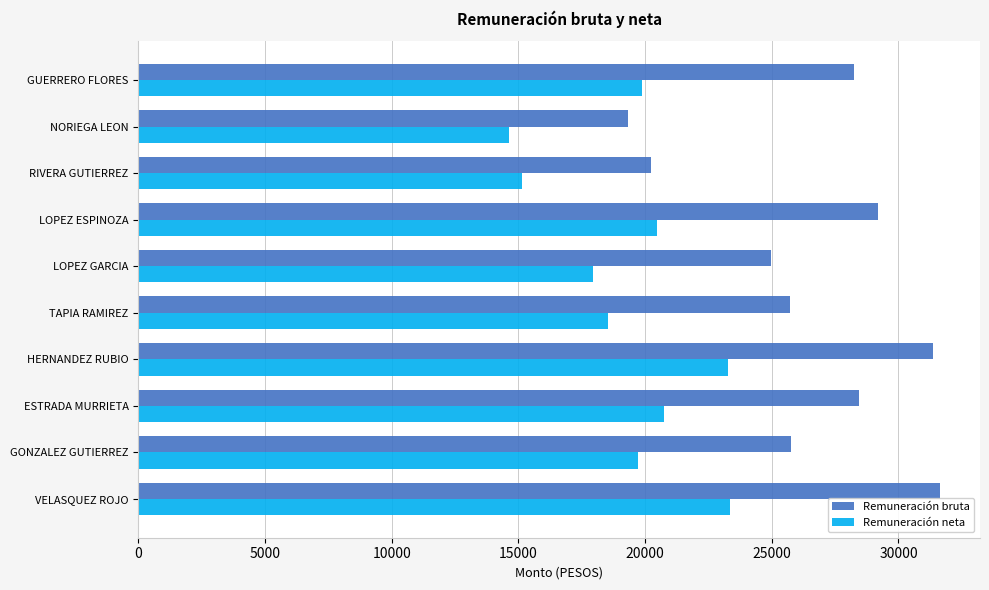

Which series has the widest spread of values?

Remuneración bruta